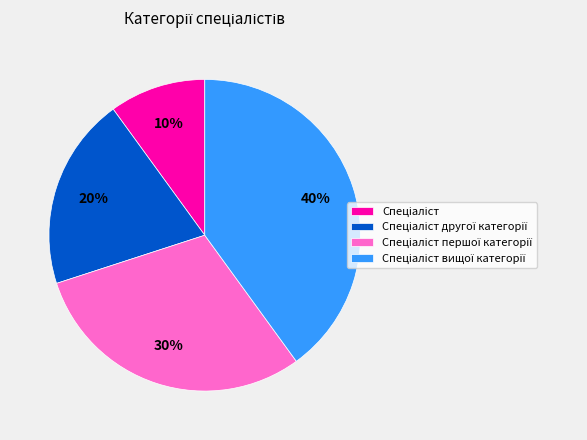

Is there any slice that represents more than half of the pie?

No